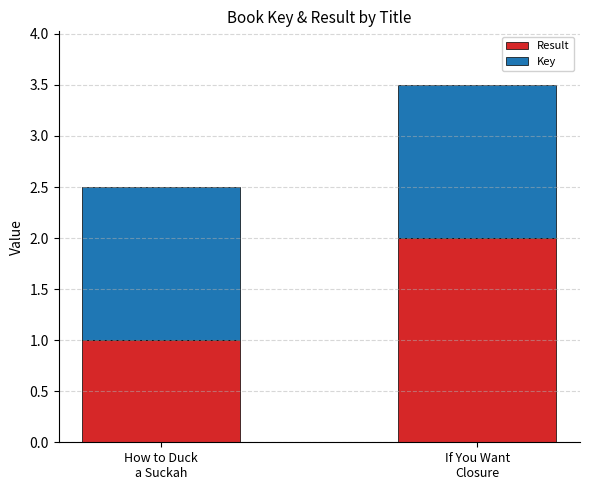

True or false: Result has a value of 2.0 at If You Want
Closure.

True